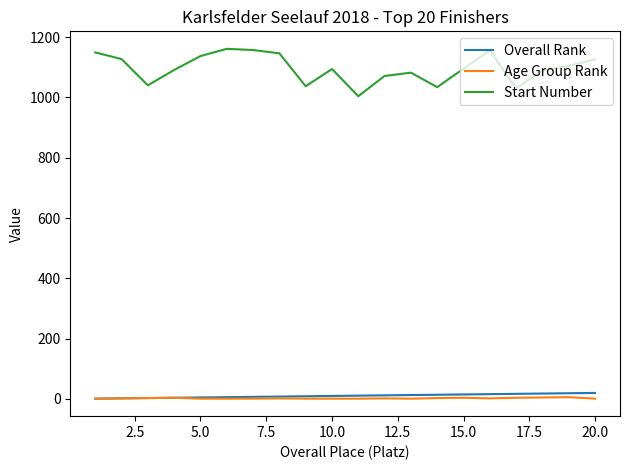

Which series has the widest spread of values?

Start Number